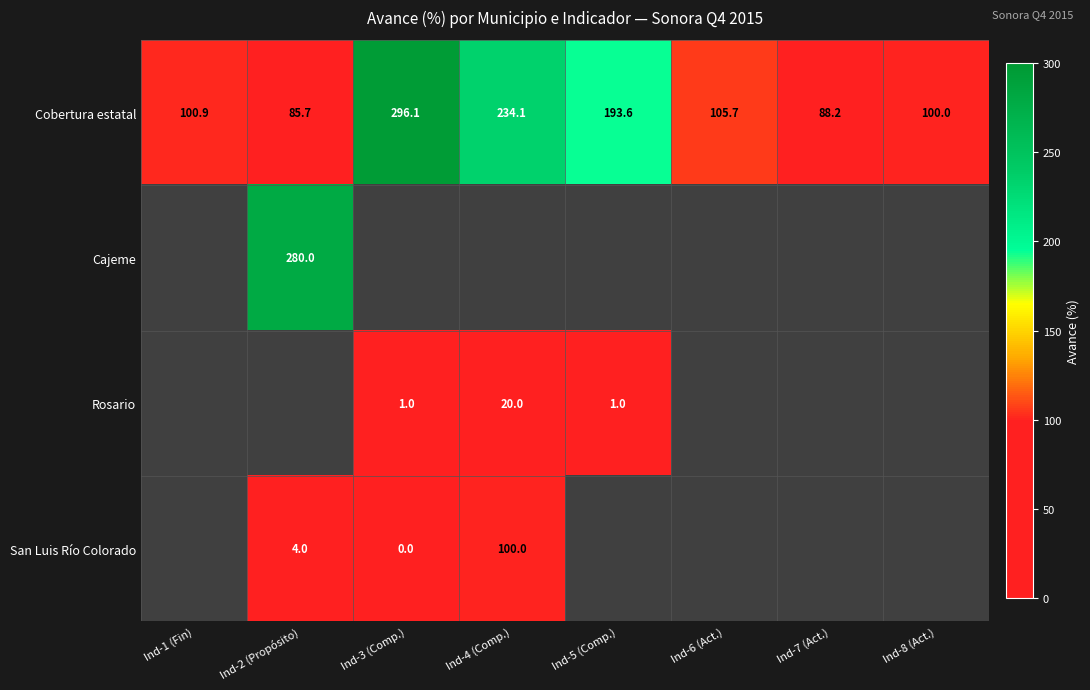

The value of San Luis Río Colorado at Ind-2 (Propósito) is 7.0. True or false?

False